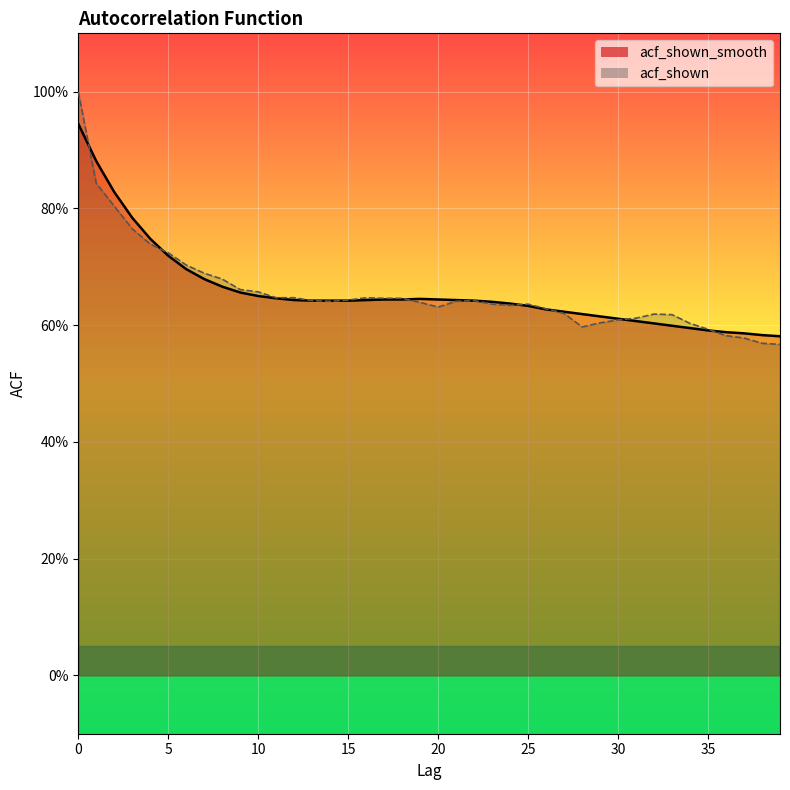

Reading right to left, extract all data points from this chart.

acf_shown_smooth: 39=0.6	38=0.6	37=0.6	36=0.6	35=0.6	34=0.6	33=0.6	32=0.6	31=0.6	30=0.6	29=0.6	28=0.6	27=0.6	26=0.6	25=0.6	24=0.6	23=0.6	22=0.6	21=0.6	20=0.6	19=0.6	18=0.6	17=0.6	16=0.6	15=0.6	14=0.6	13=0.6	12=0.6	11=0.6	10=0.7	9=0.7	8=0.7	7=0.7	6=0.7	5=0.7	4=0.7	3=0.8	2=0.8	1=0.9	0=0.9
acf_shown: 39=0.6	38=0.6	37=0.6	36=0.6	35=0.6	34=0.6	33=0.6	32=0.6	31=0.6	30=0.6	29=0.6	28=0.6	27=0.6	26=0.6	25=0.6	24=0.6	23=0.6	22=0.6	21=0.6	20=0.6	19=0.6	18=0.6	17=0.6	16=0.6	15=0.6	14=0.6	13=0.6	12=0.6	11=0.6	10=0.7	9=0.7	8=0.7	7=0.7	6=0.7	5=0.7	4=0.7	3=0.8	2=0.8	1=0.8	0=1.0